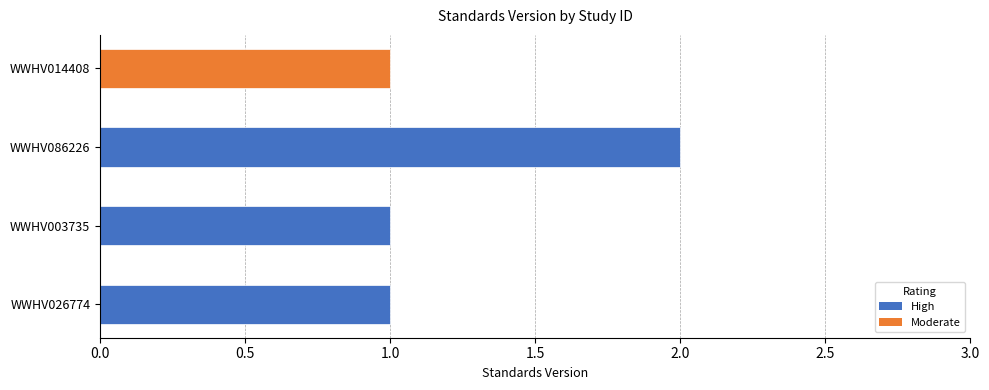

Reading left to right, what are all the values shown in this chart?

1	1	2	1